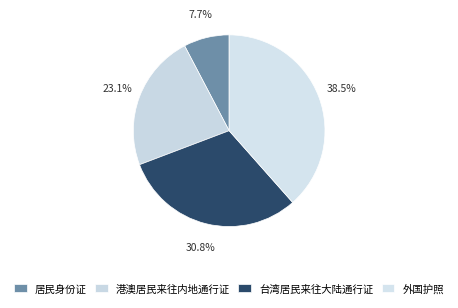

True or false: 港澳居民来往内地通行证 accounts for 34% of the total.

False